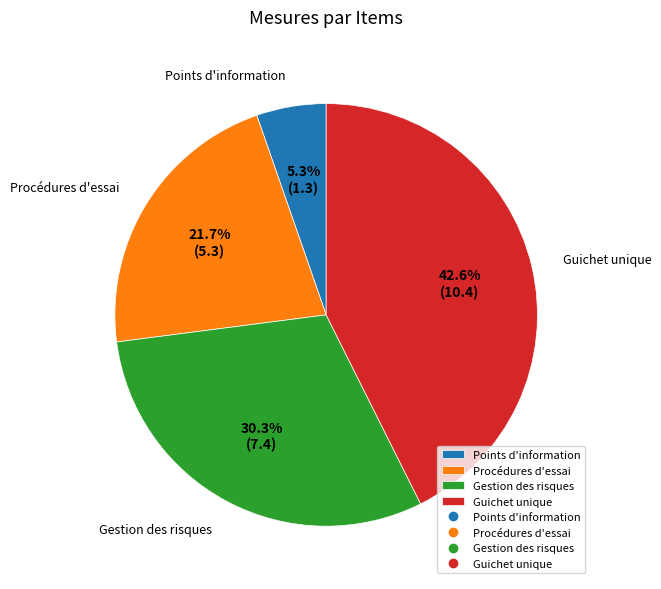

To the nearest percent, what is the average slice percentage?

25%